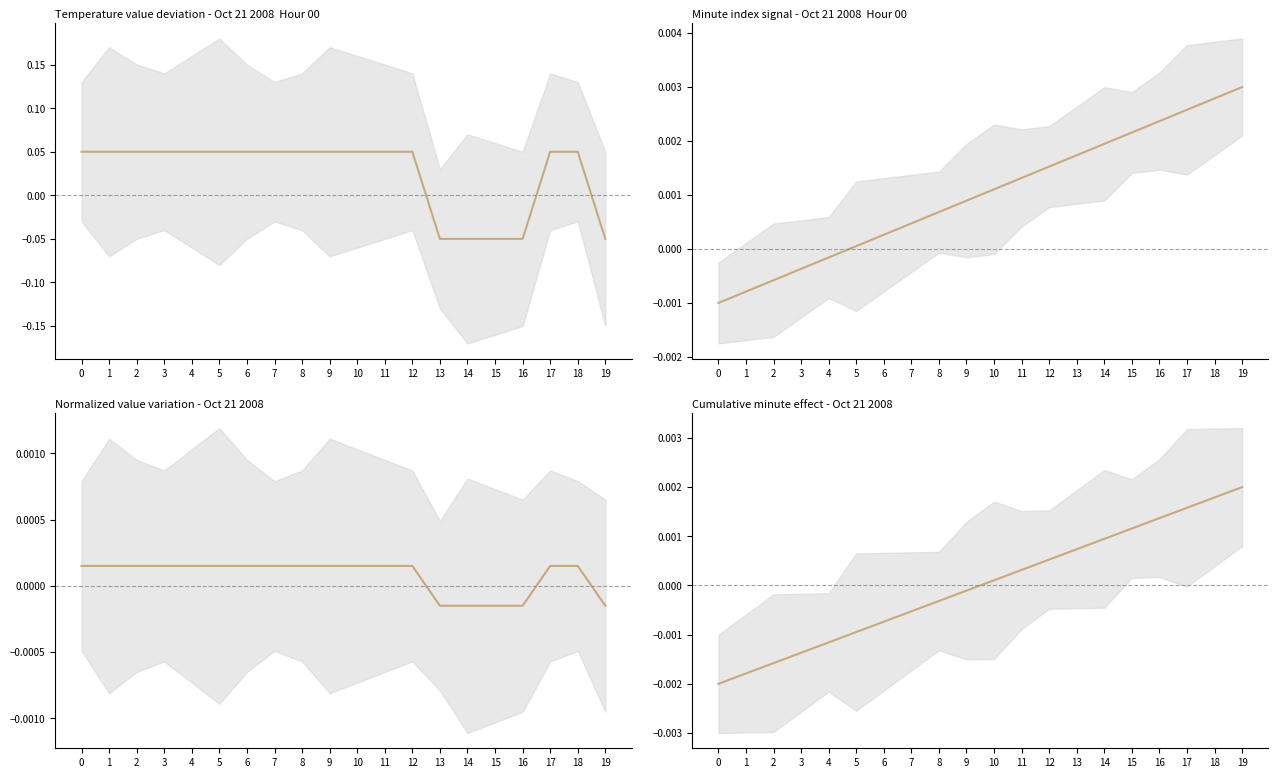

At which label does the data first exceed 0?

10